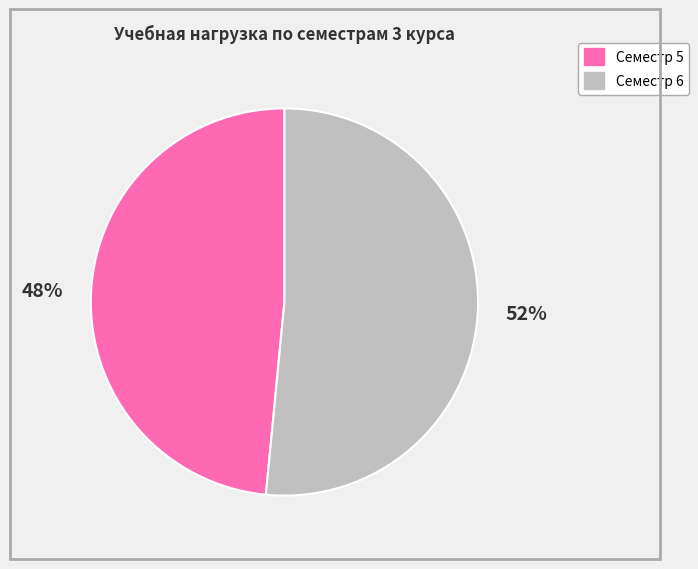

To the nearest percent, what portion does Семестр 5 represent?

48%